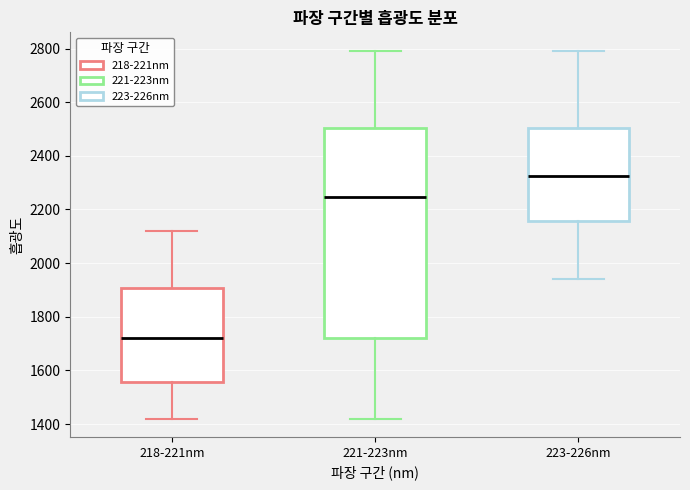

Reading left to right, read every box against the y-axis: the position of its median line, the range the box covers, and the ends of its whiskers. The values are not printed on the chart, so give them approximately, as read against the axis.

218-221nm: median 1720, box 1560 to 1900, whiskers 1420 to 2120
221-223nm: median 2240, box 1720 to 2500, whiskers 1420 to 2800
223-226nm: median 2320, box 2160 to 2500, whiskers 1940 to 2800